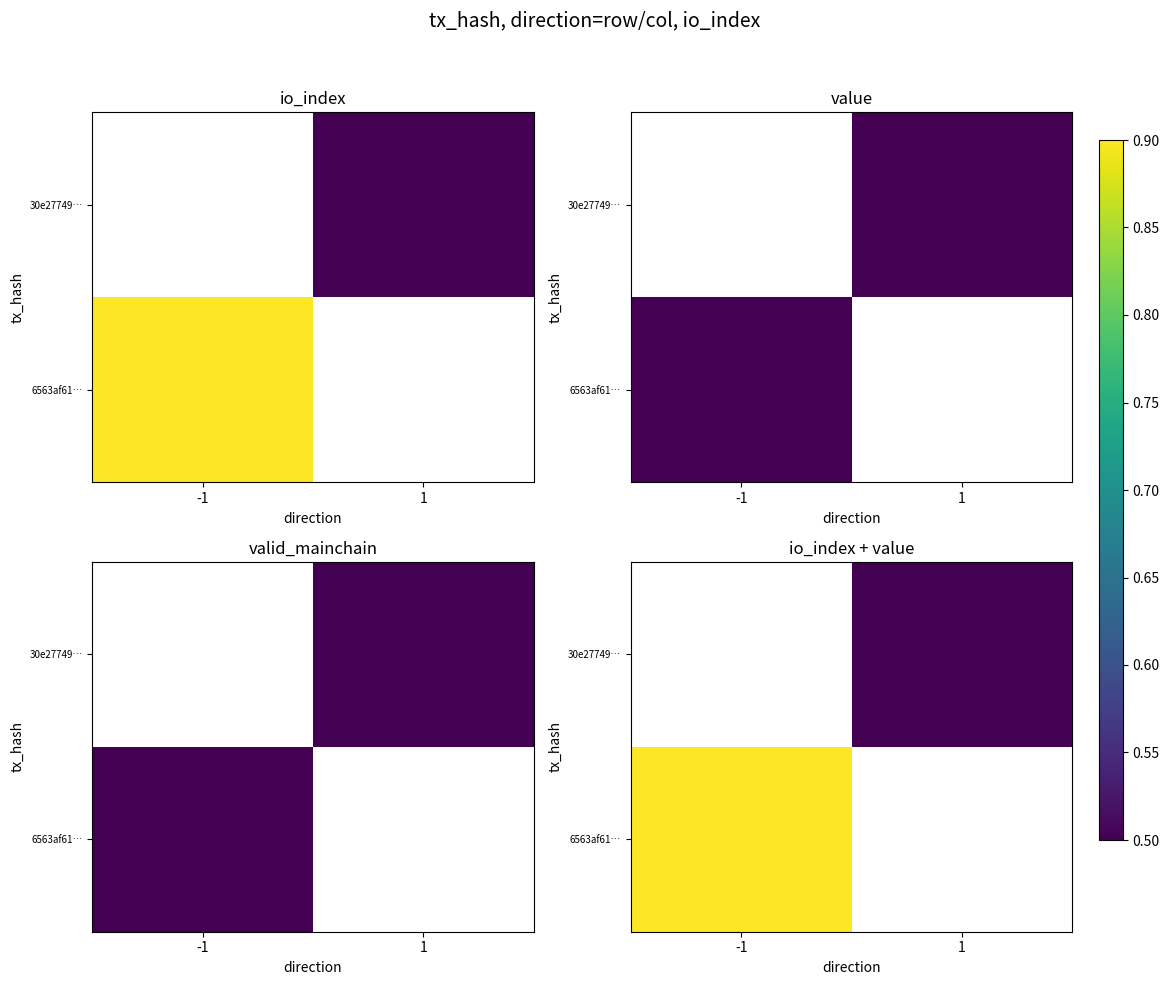

True or false: 6563af61… has a value of 0.3 at -1.

False